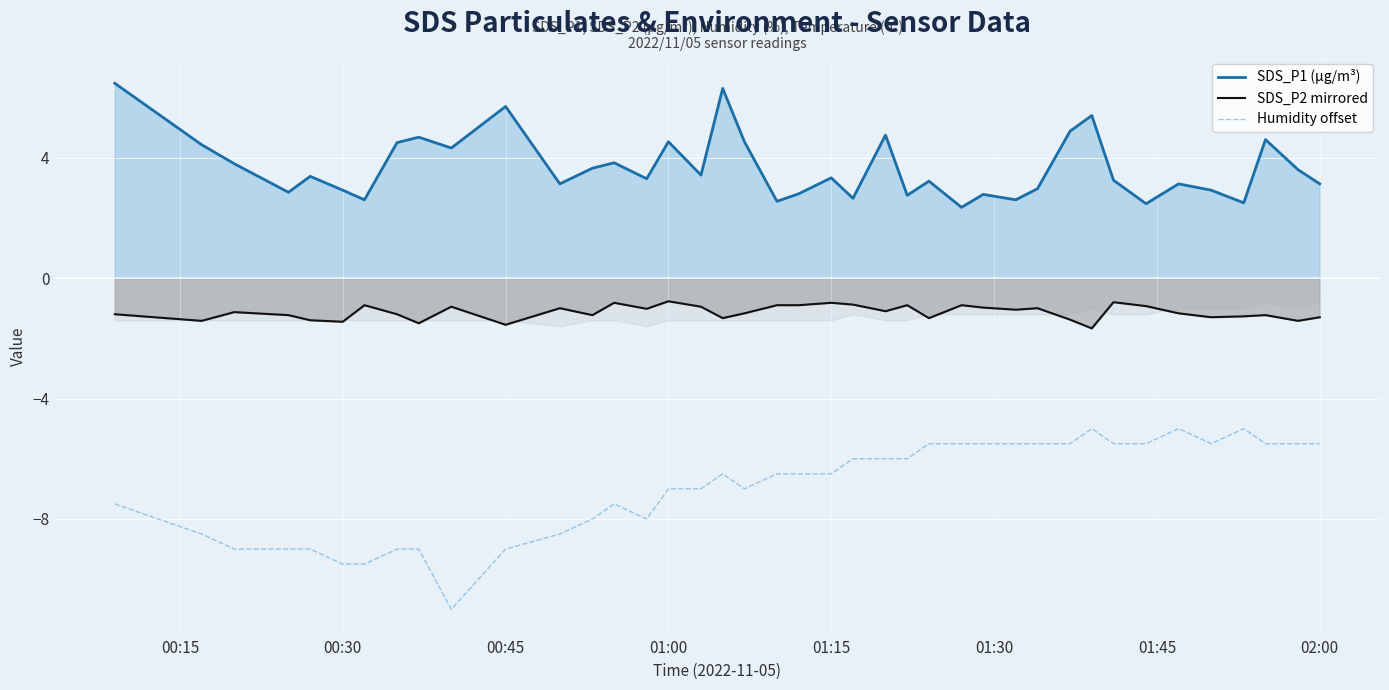

Is the value of SDS_P2 mirrored at 01:15 greater than the value of Humidity offset at 00:45?

Yes